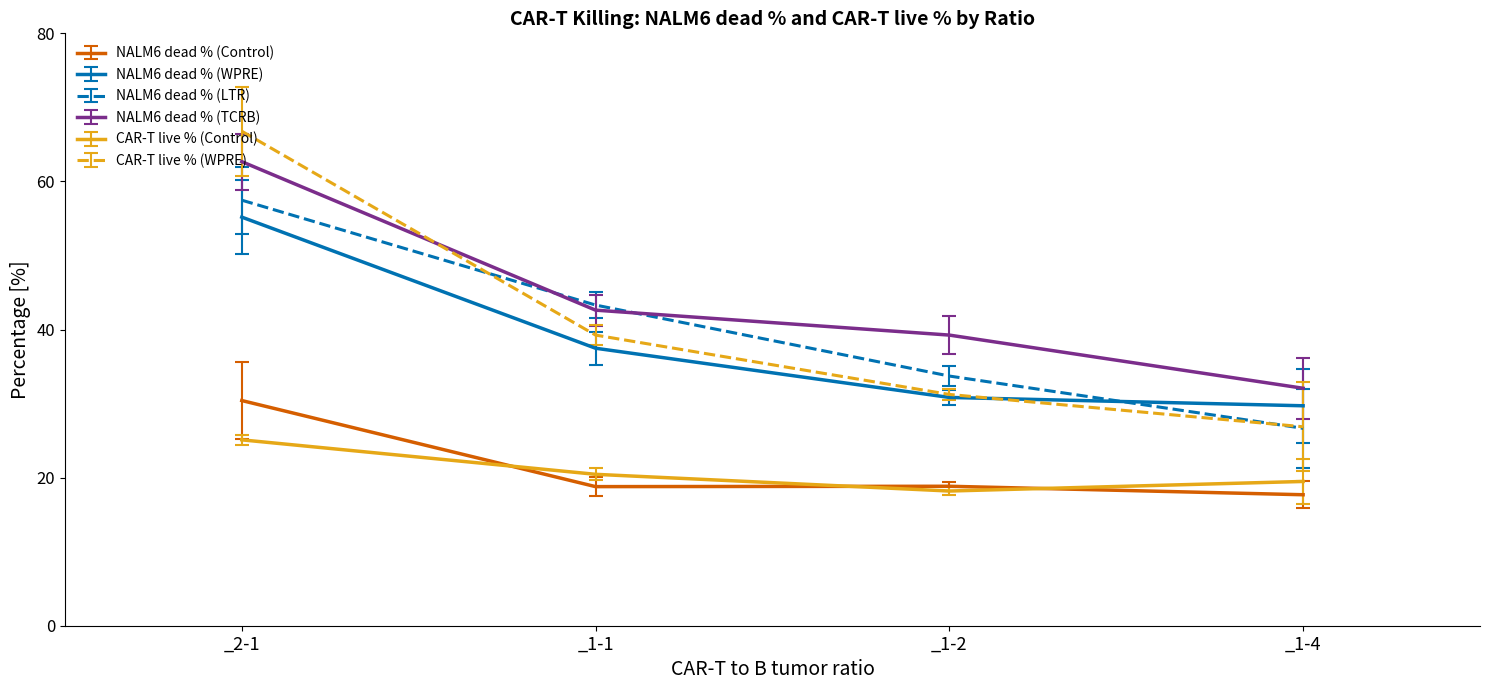

True or false: CAR-T live % (WPRE) and CAR-T live % (Control) intersect in this chart.

False